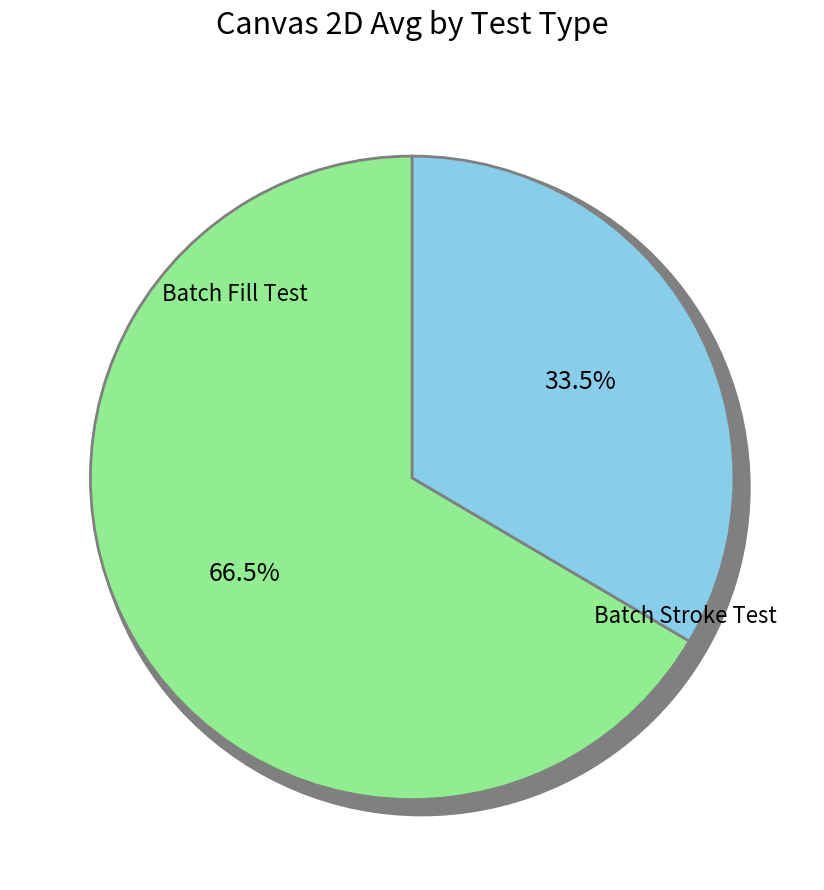

Which series has the largest range (max minus min)?

Batch Fill Test